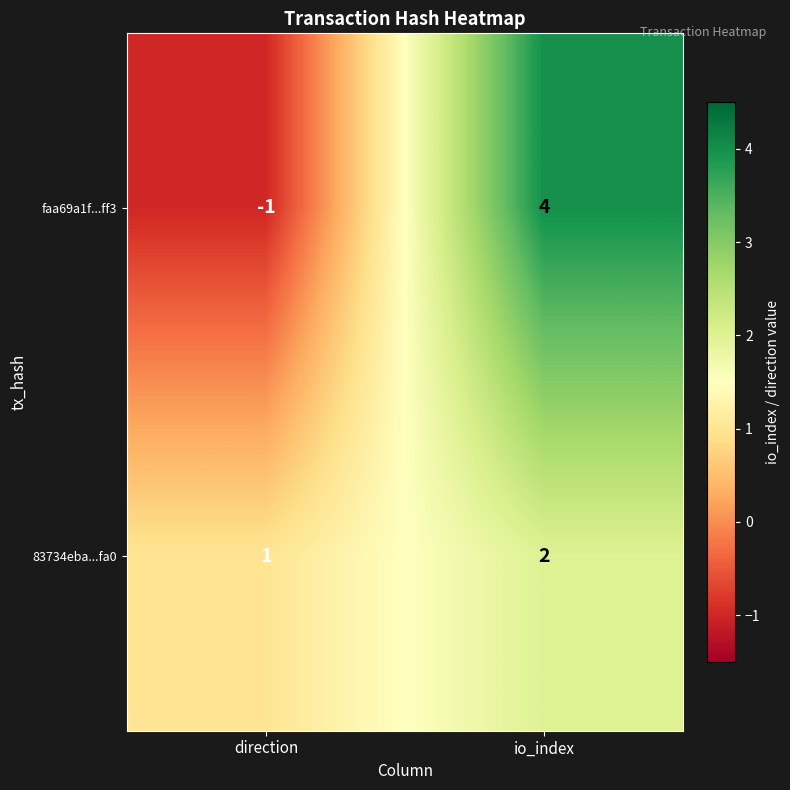

At which label does faa69a1f...ff3 reach its peak?

io_index